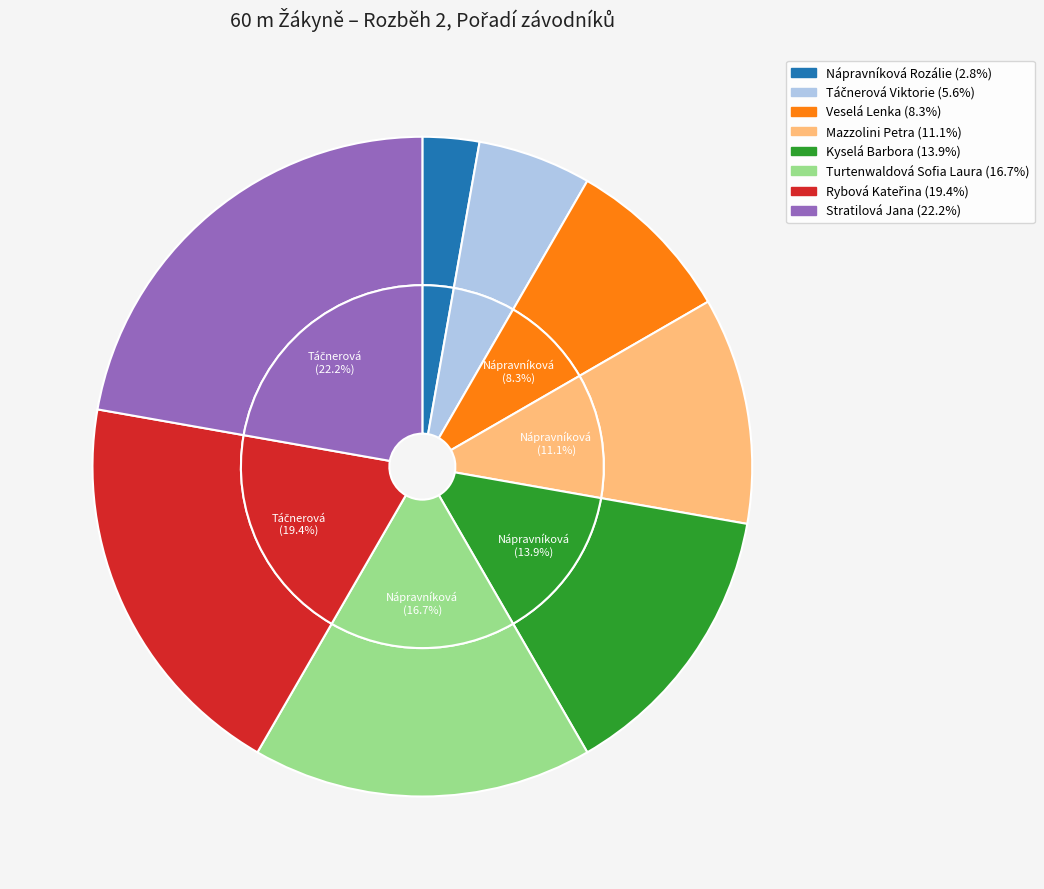

Count the number of slices in the pie.

8